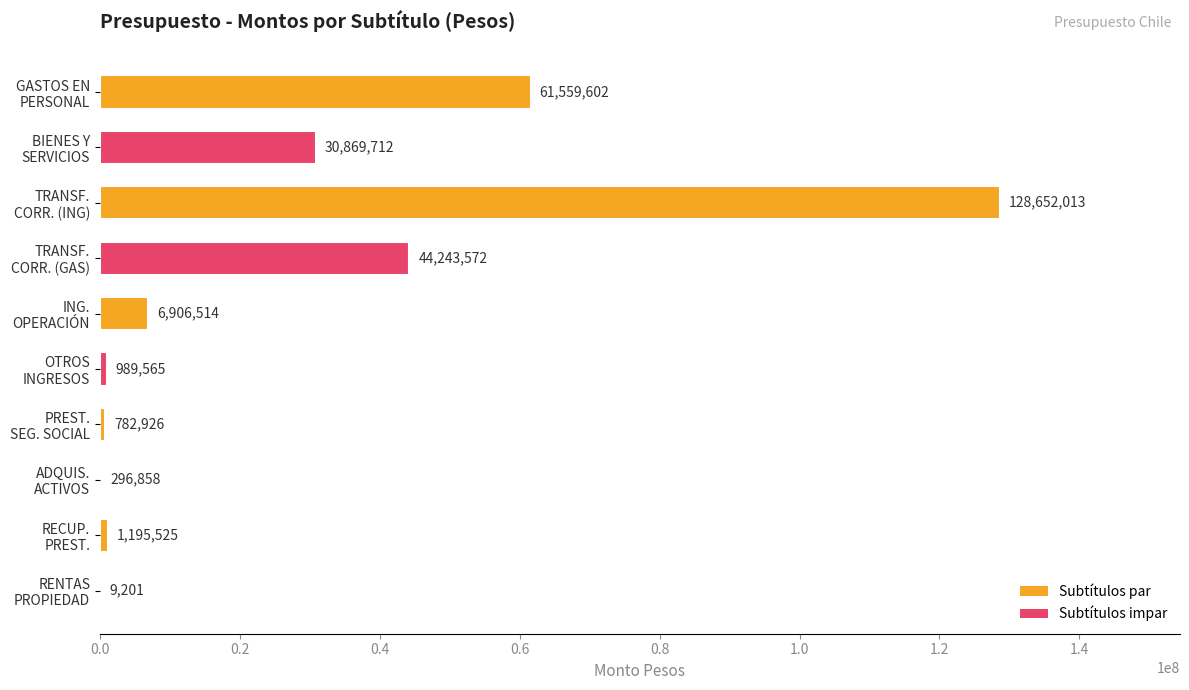

What is the greatest value displayed?

128652013